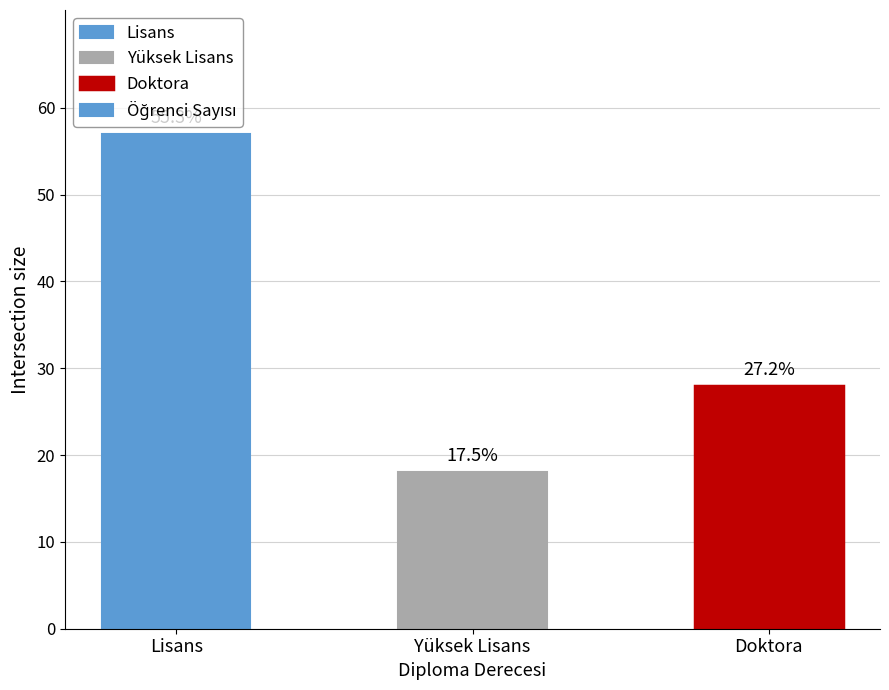

How many bars are there in total?

3